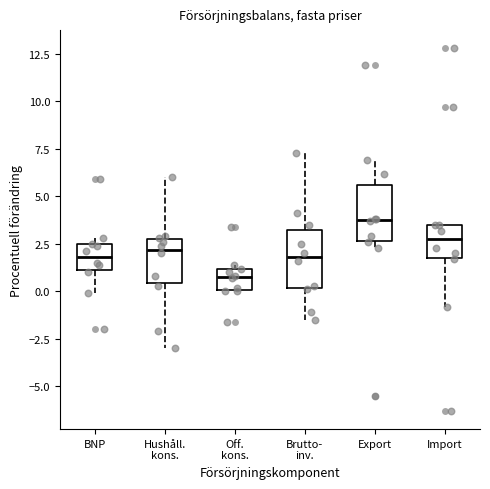

Reading left to right, transcribe this box plot: for each box, give where its median line is, the range the box spans, and where its two whiskers end, as read against the y-axis. The values are not printed on the chart, so give them approximately, as read against the axis.

BNP: median 2.0, box 1.0 to 2.5, whiskers 0.0 to 3.0
Hushåll. kons.: median 2.0, box 0.5 to 3.0, whiskers -3.0 to 6.0
Off. kons.: median 1.0 (inside the box), box 0.0 to 1.0, whiskers 0.0 to 1.5
Brutto- inv.: median 2.0, box 0.0 to 3.5, whiskers -1.5 to 7.5
Export: median 4.0, box 2.5 to 5.5, whiskers 2.5 (just below the box's lower edge) to 7.0
Import: median 3.0, box 2.0 to 3.5, whiskers -1.0 to 3.5